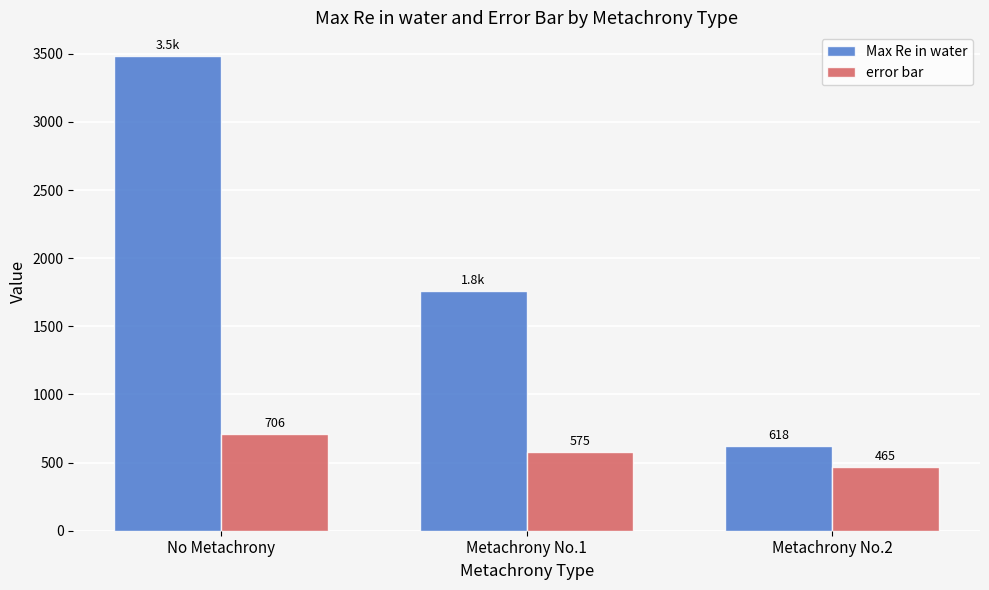

Where is error bar nearest to the value 585?

Metachrony No.1